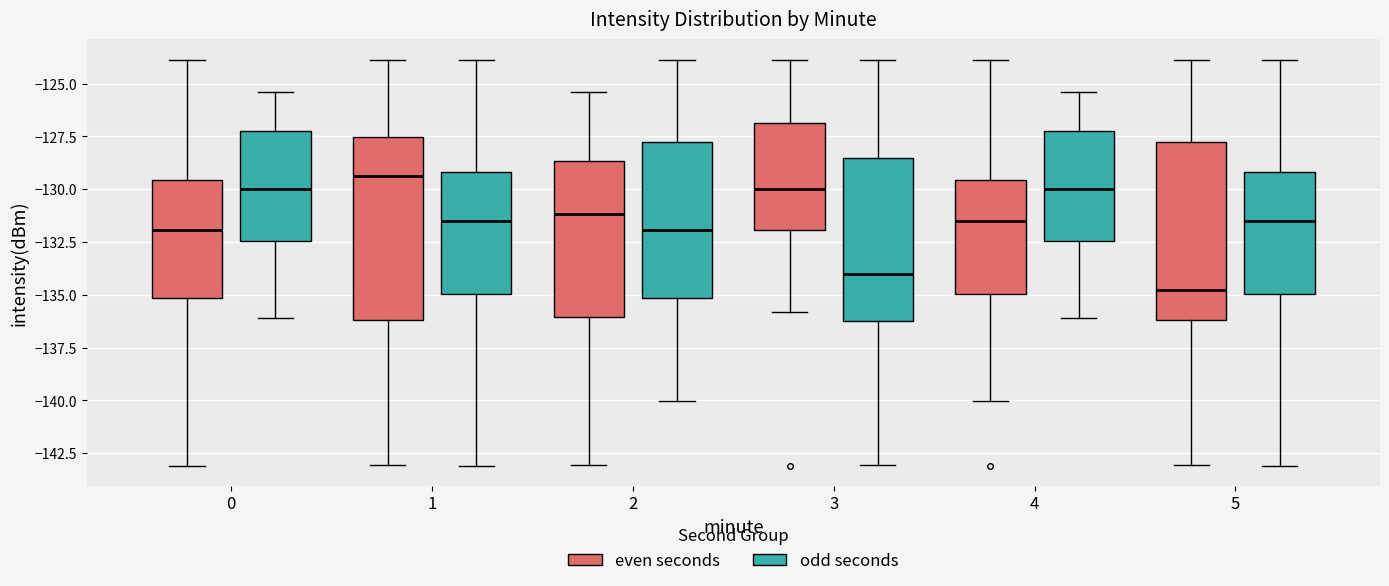

Which box has the highest median line?

1 (even seconds)